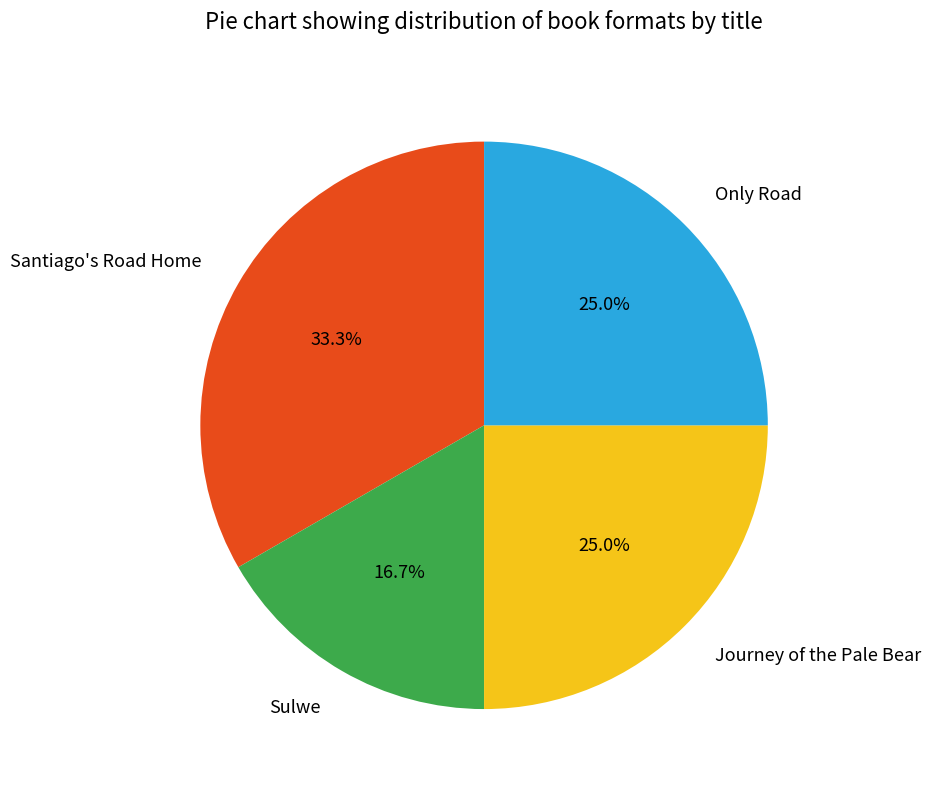

Which has a higher value, Sulwe or Journey of the Pale Bear?

Journey of the Pale Bear